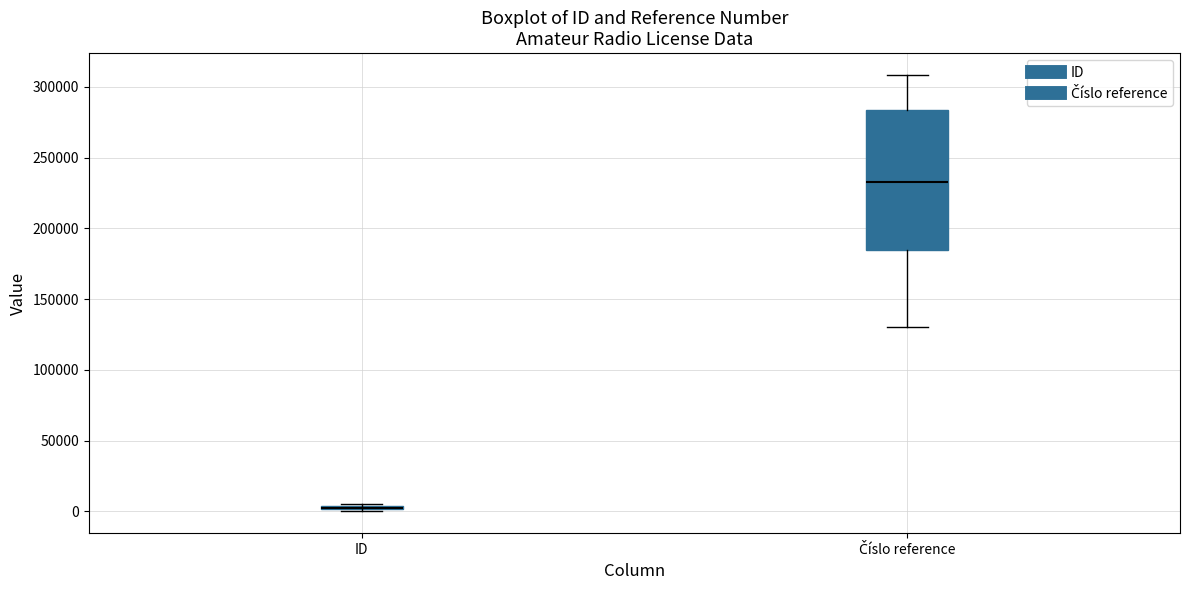

Where does the median line of the box for Číslo reference sit on the y-axis? The values are not printed on the chart, so give them approximately, as read against the axis.

235000